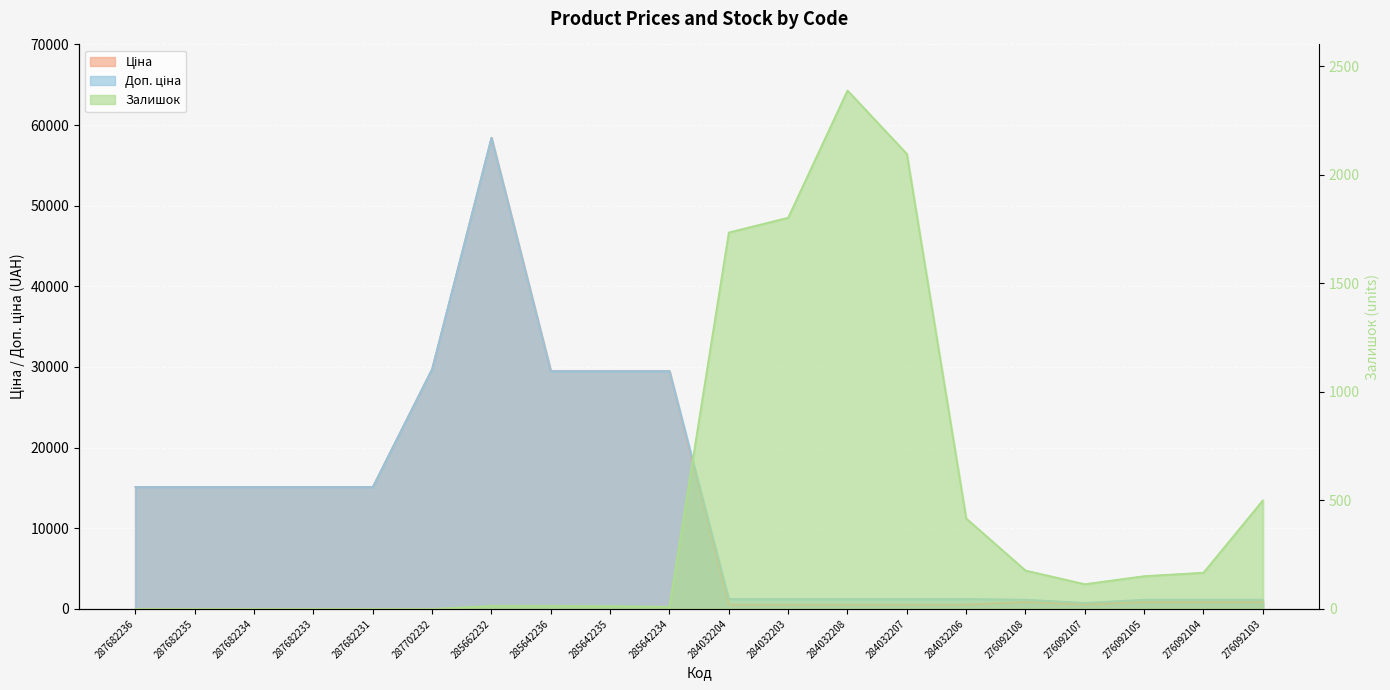

Where is the first local minimum for Доп. ціна?

276092107